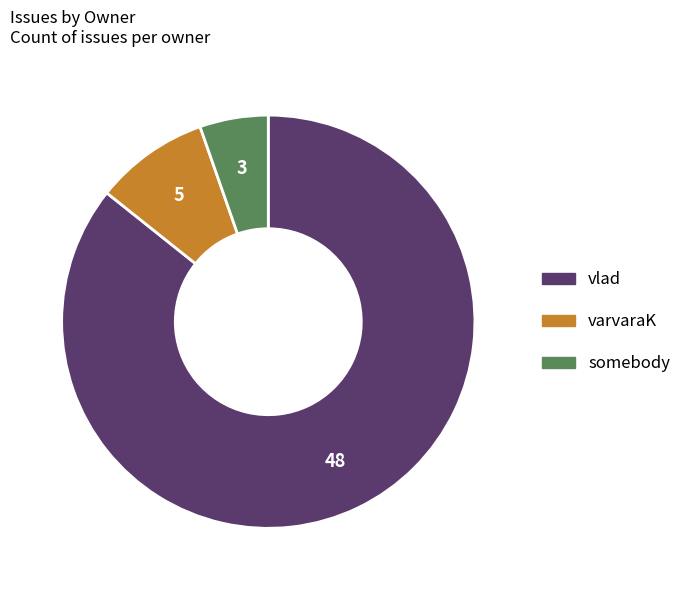

True or false: vlad accounts for 94% of the total.

False